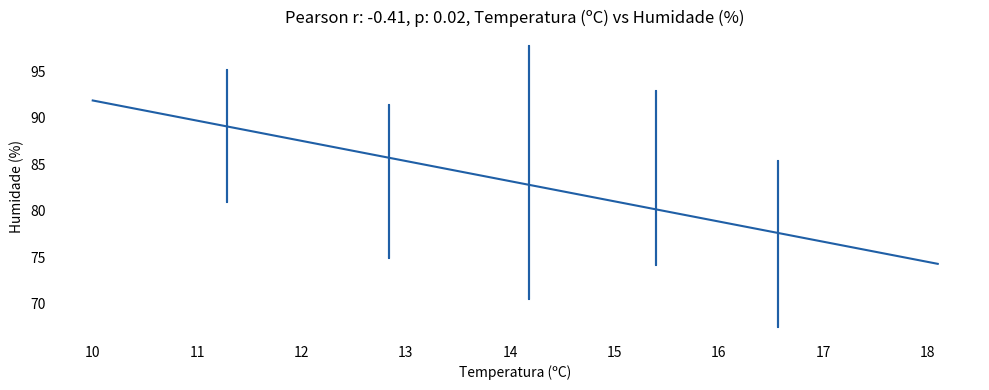

What is the difference between the maximum and minimum values?

17.6